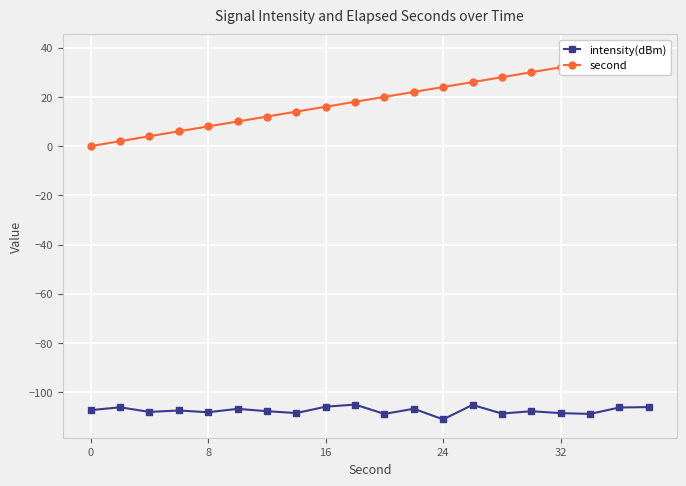

True or false: intensity(dBm) and second intersect in this chart.

False